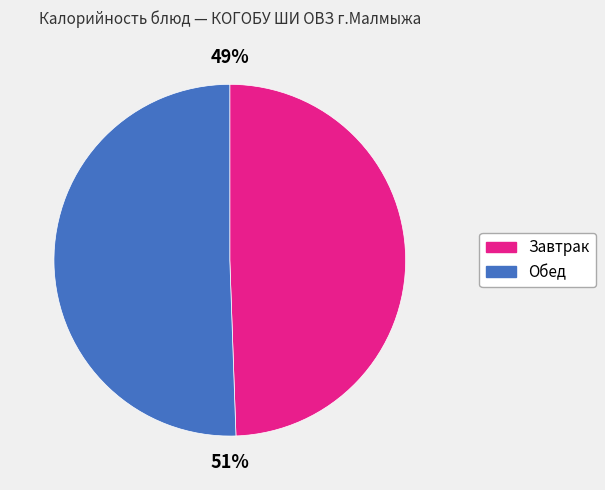

To the nearest percent, what is the average slice percentage?

50%